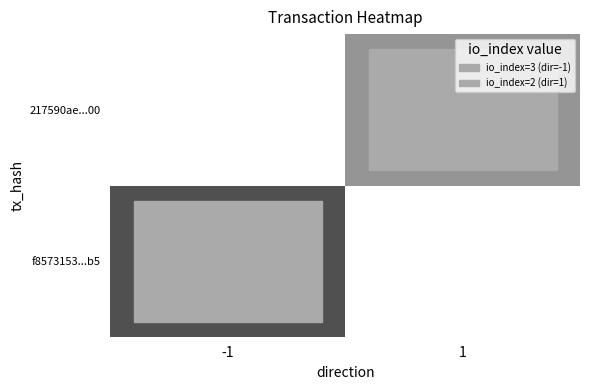

Rank the series at 1 from lowest to highest value.

f8573153...b5, 217590ae...00